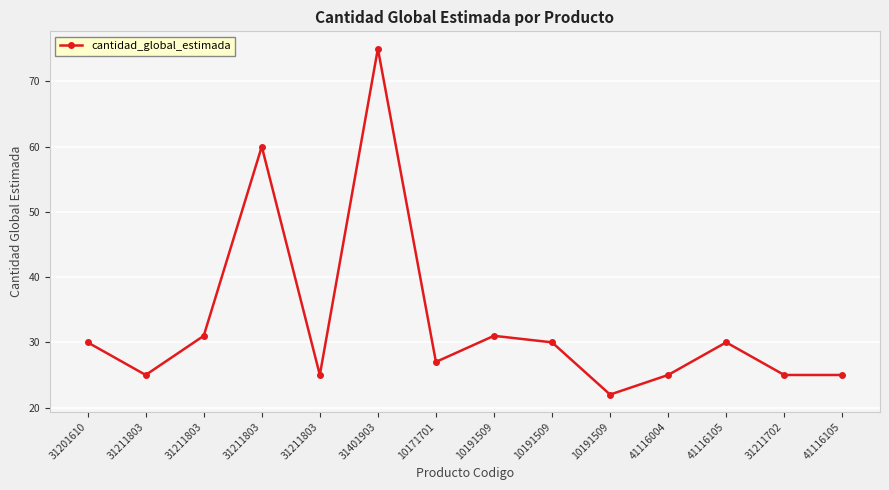

How many lines are shown in the chart?

1